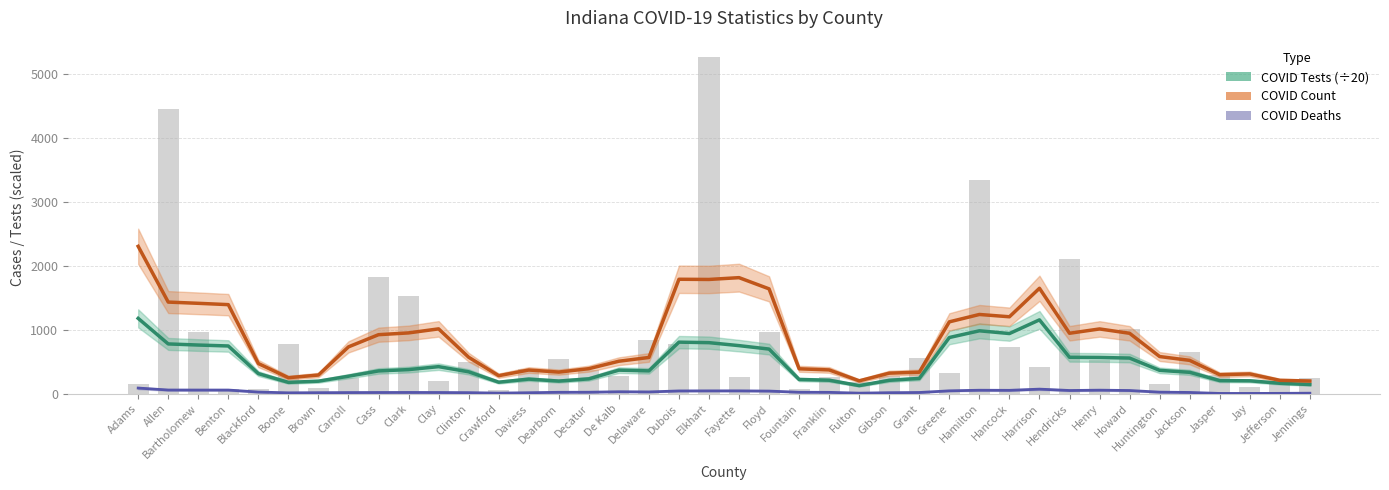

Which series has the largest range (max minus min)?

COVID Count